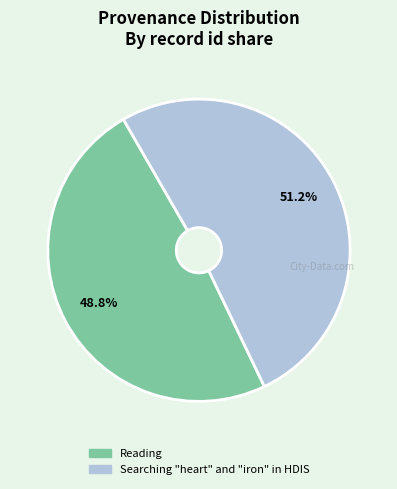

Between Searching "heart" and "iron" in HDIS and Reading, which is larger?

Searching "heart" and "iron" in HDIS